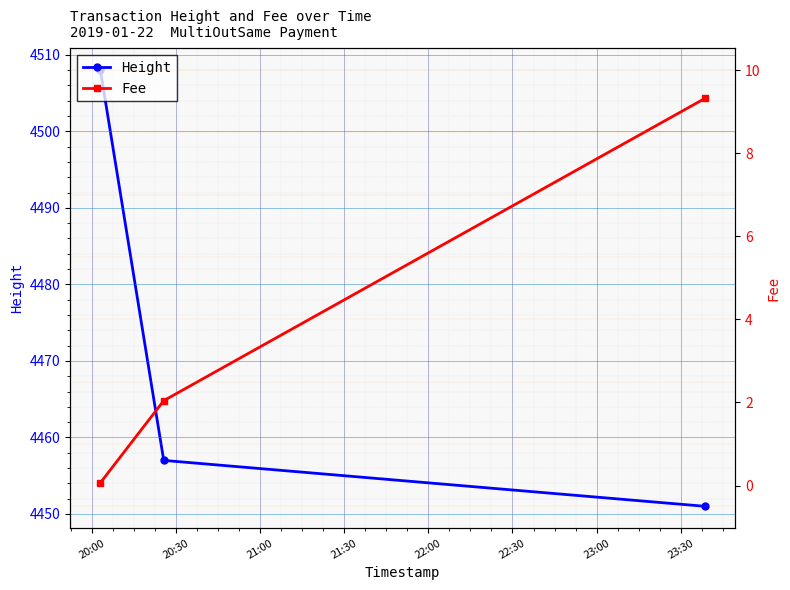

What is the minimum value for Height?

4451